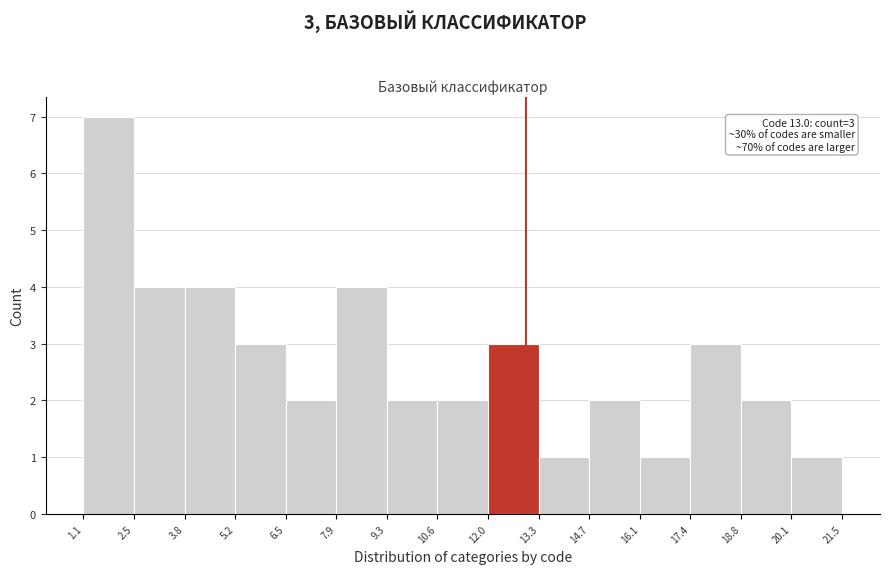

Over which range of the x-axis is the bar tallest?

1.1 to 2.5